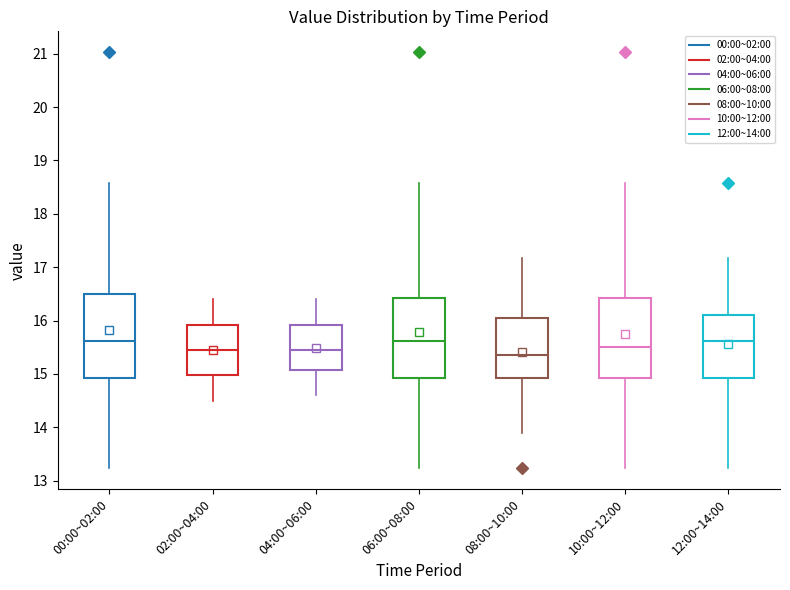

Reading left to right, read every box against the y-axis: the position of its median line, the range the box covers, and the ends of its whiskers. The values are not printed on the chart, so give them approximately, as read against the axis.

00:00~02:00: median 15.6, box 14.9 to 16.5, whiskers 13.2 to 18.6
02:00~04:00: median 15.5, box 15.0 to 15.9, whiskers 14.5 to 16.4
04:00~06:00: median 15.5, box 15.1 to 15.9, whiskers 14.6 to 16.4
06:00~08:00: median 15.6, box 14.9 to 16.4, whiskers 13.2 to 18.6
08:00~10:00: median 15.4, box 14.9 to 16.0, whiskers 13.9 to 17.2
10:00~12:00: median 15.5, box 14.9 to 16.4, whiskers 13.2 to 18.6
12:00~14:00: median 15.6, box 14.9 to 16.1, whiskers 13.2 to 17.2